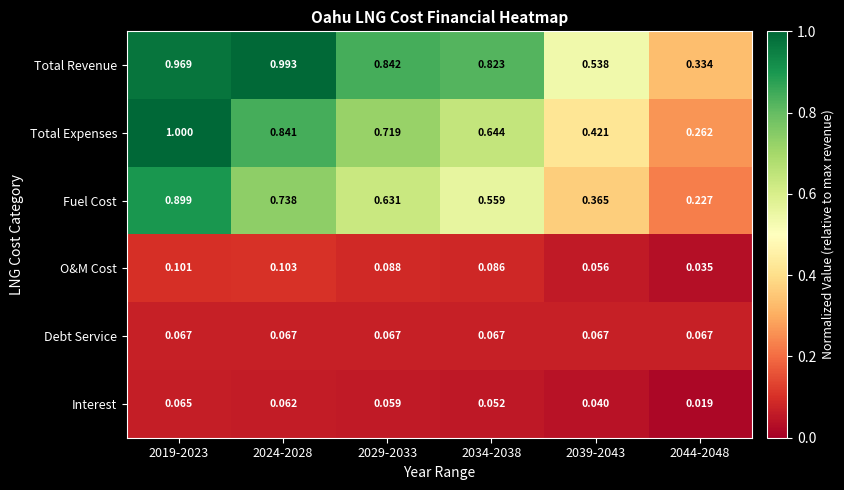

At 2029-2033, list the series in order from smallest to largest.

Interest, Debt Service, O&M Cost, Fuel Cost, Total Expenses, Total Revenue